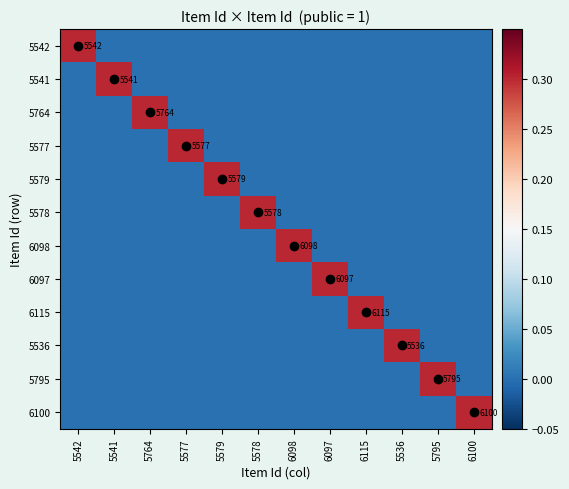

Is the value of 6115 at 6115 greater than the value of 6098 at 6098?

Yes